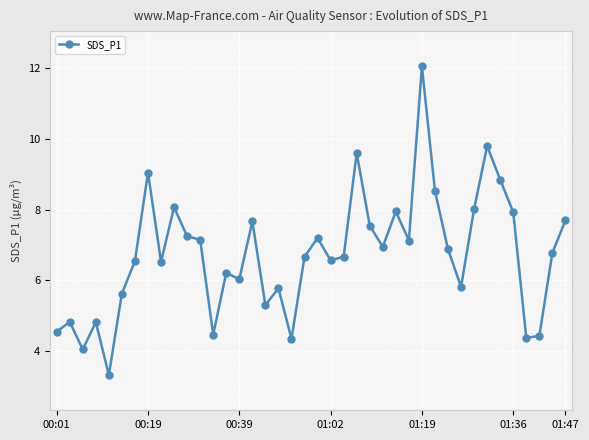

What is the smallest value displayed?

3.3